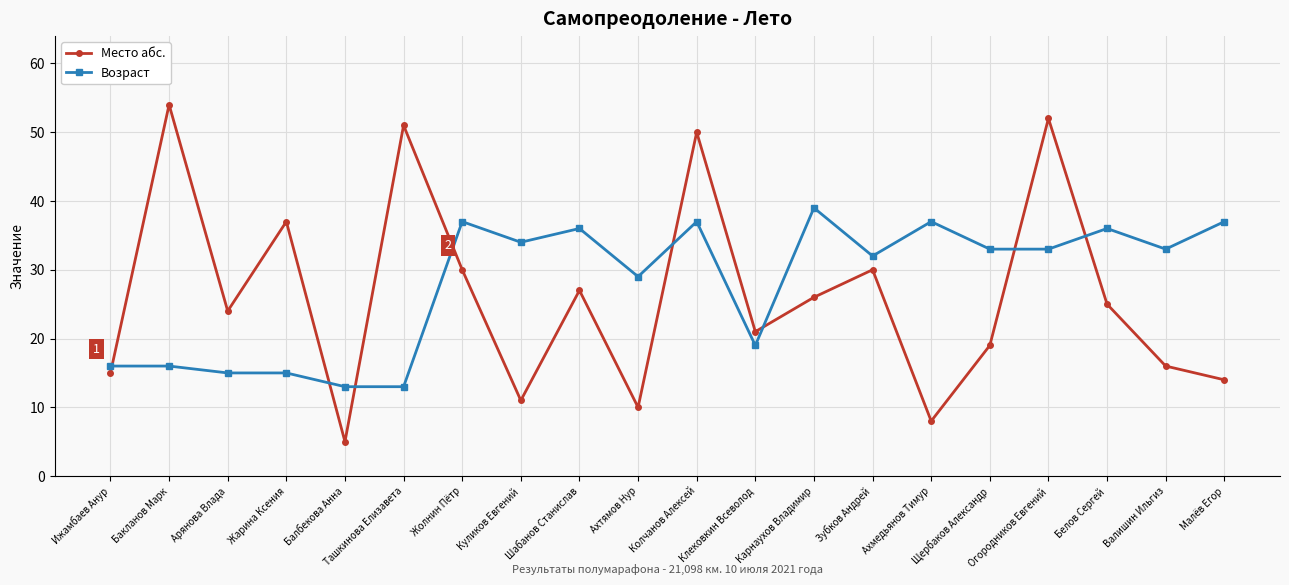

How many distinct data groups are displayed?

2